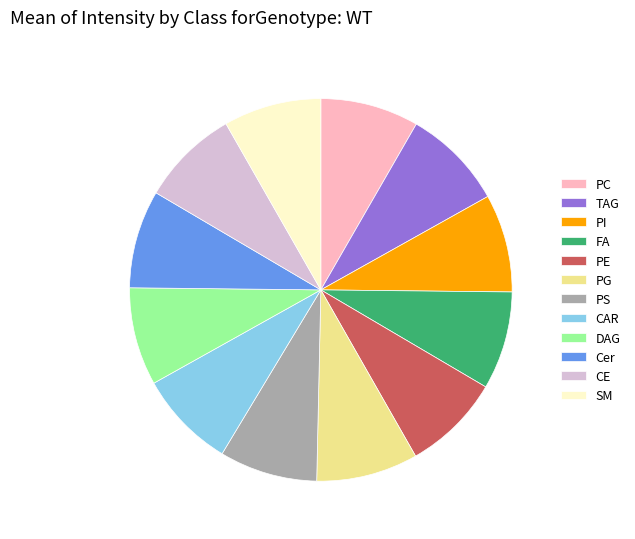

Do PG and DAG together represent more than half of the pie?

No